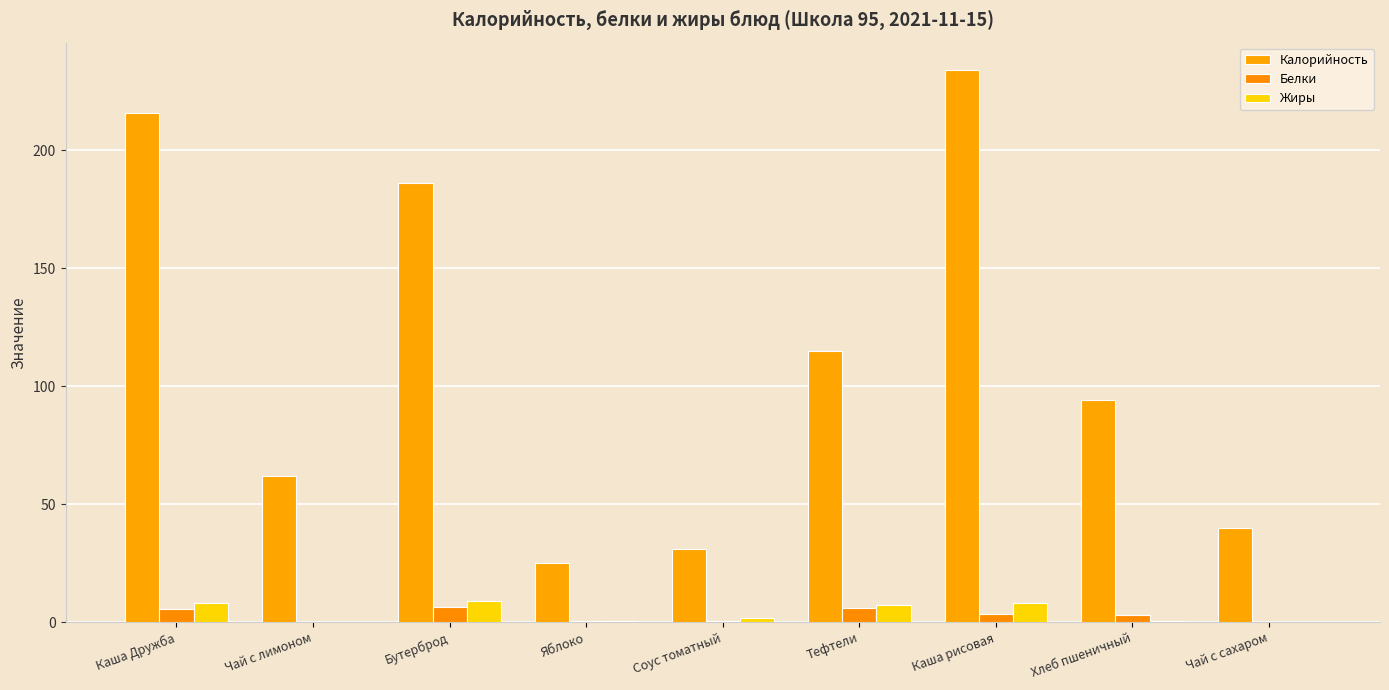

How many series are shown in this chart?

3